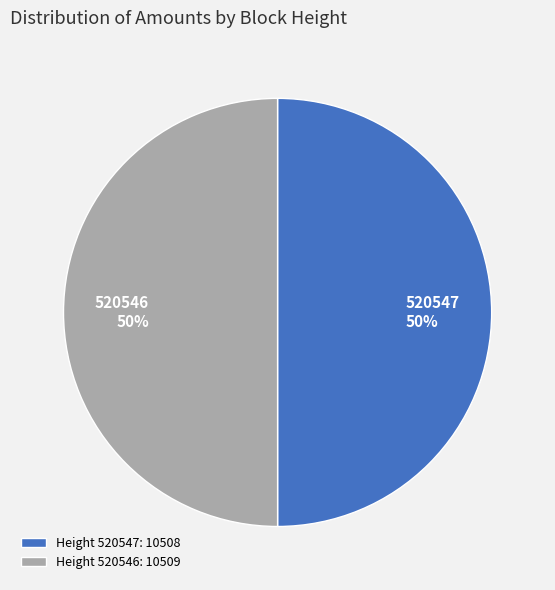

To the nearest percent, what is the average slice percentage?

50%